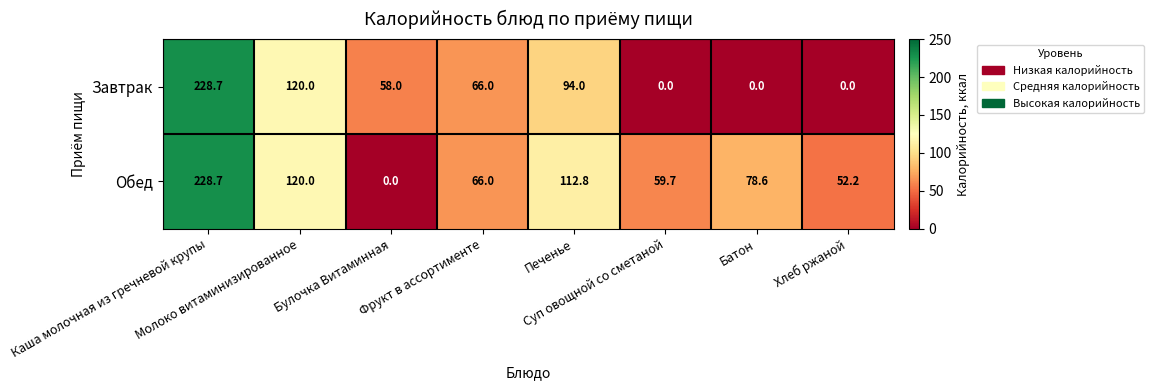

Which series has the largest range (max minus min)?

Завтрак